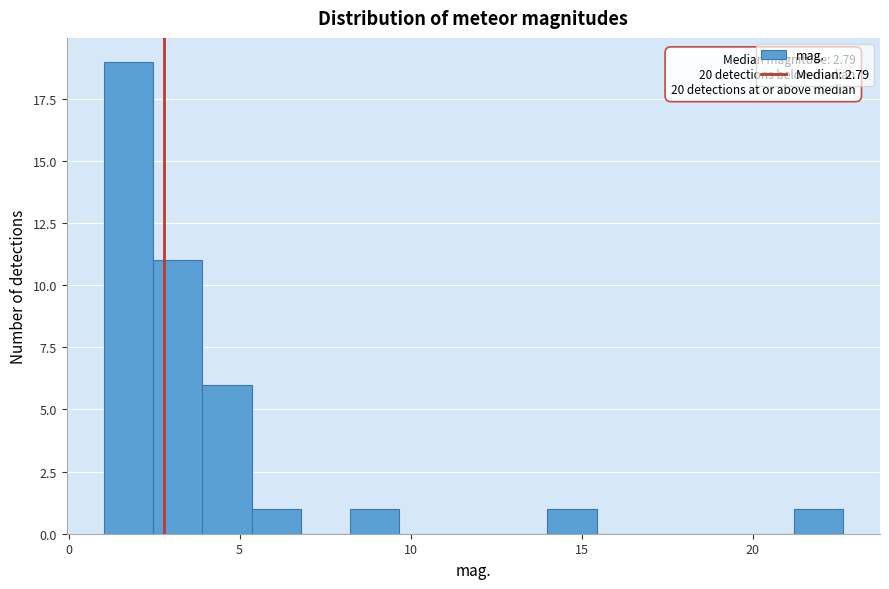

Read against the x-axis, roughly where is the centre of the tallest bar?

1.5